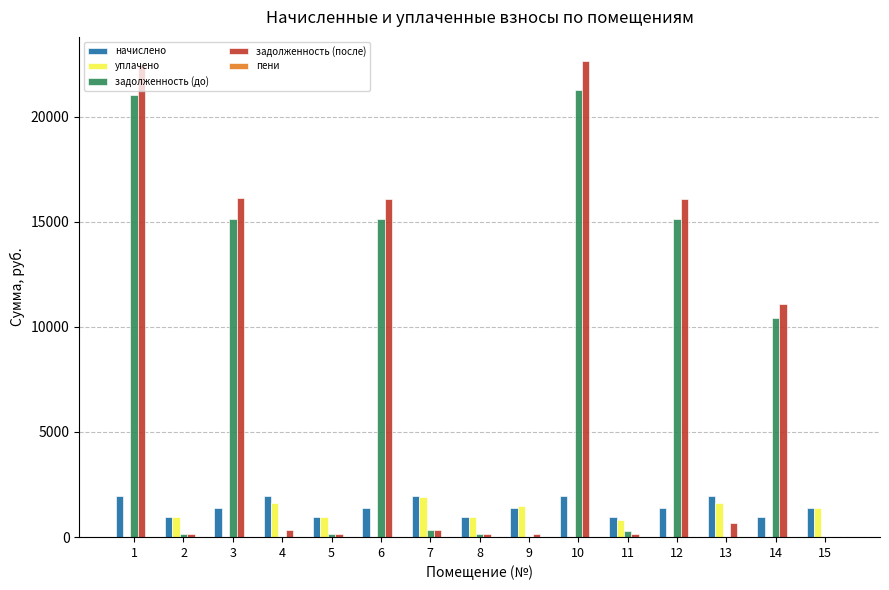

What value does the задолженность (до) series have at 7?

325.7